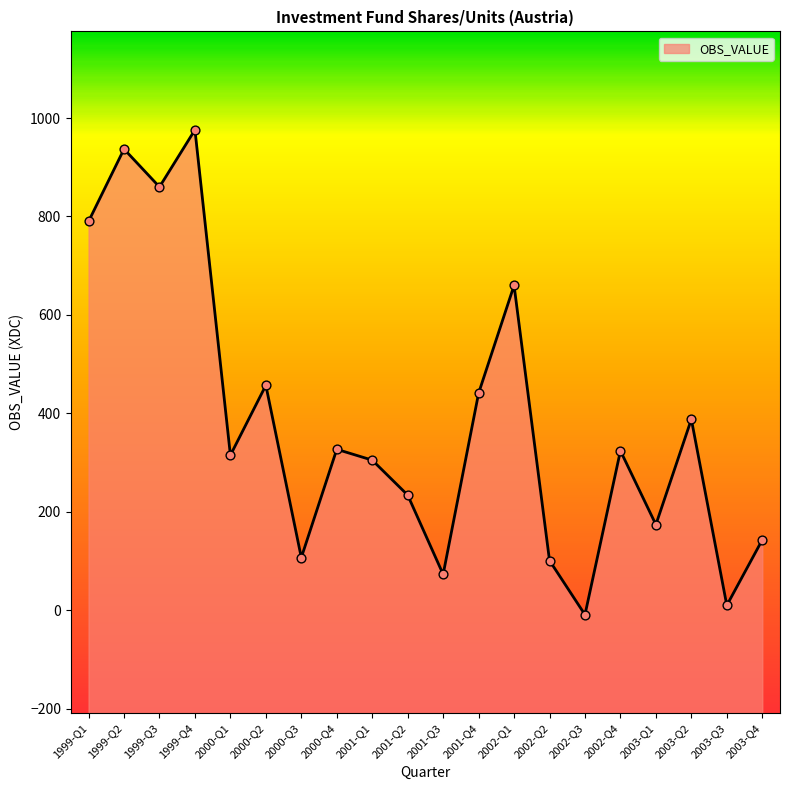

What is the change in value from 1999-Q2 to 2003-Q3?

-927